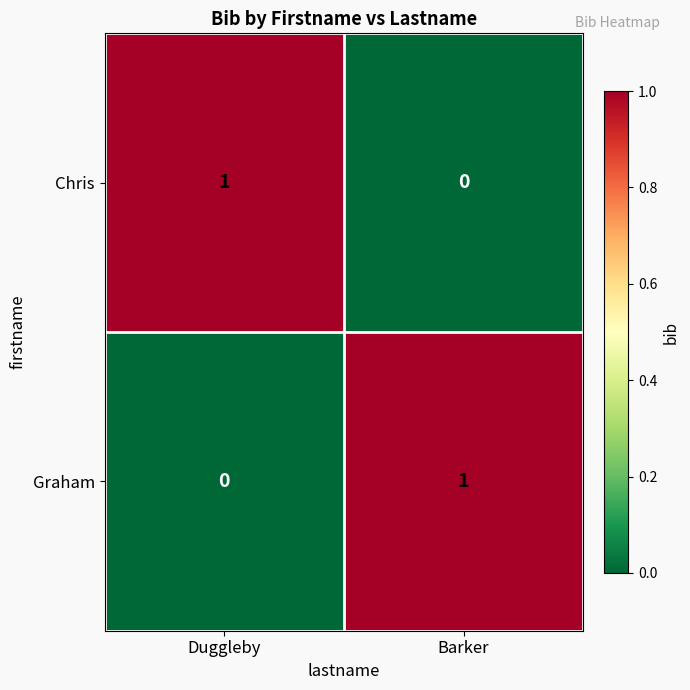

True or false: Chris has a value of 0 at Barker.

True